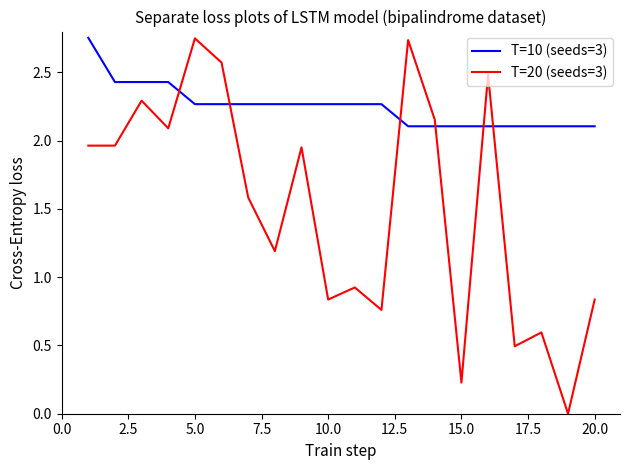

How many T=10 (seeds=3) values are between 2 and 3?

20